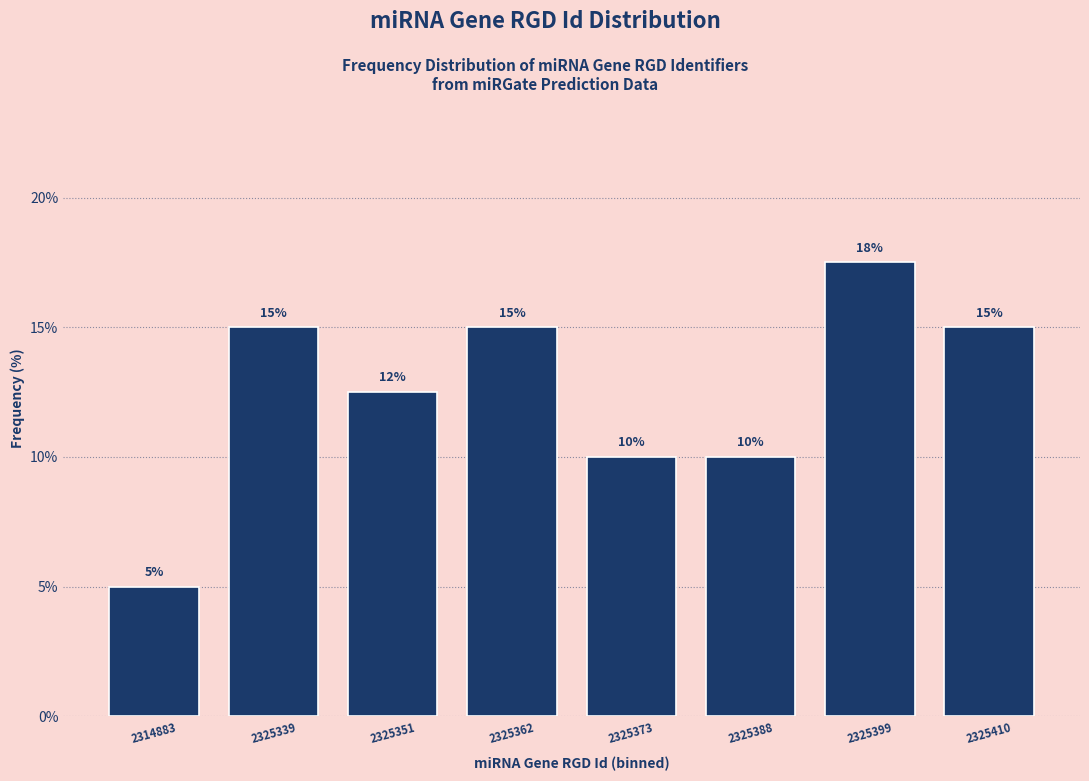

What value does the data have at 2325388?

10.0